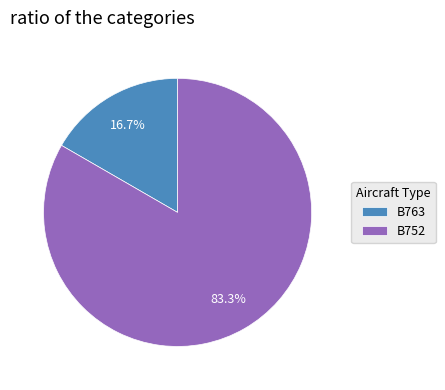

How much of the chart is everything except B763?

83.3%